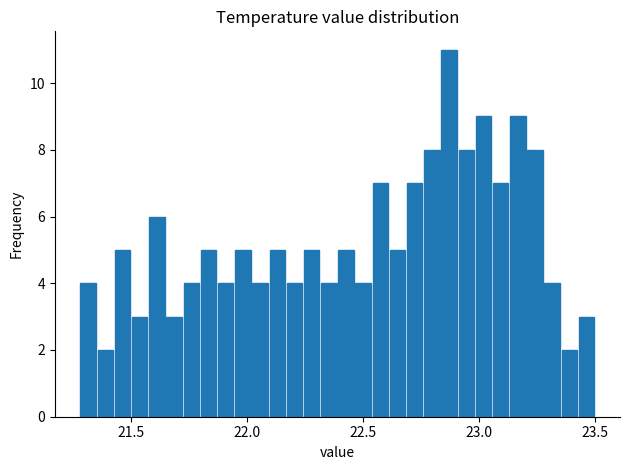

Read against the x-axis, roughly where is the centre of the tallest bar?

22.85